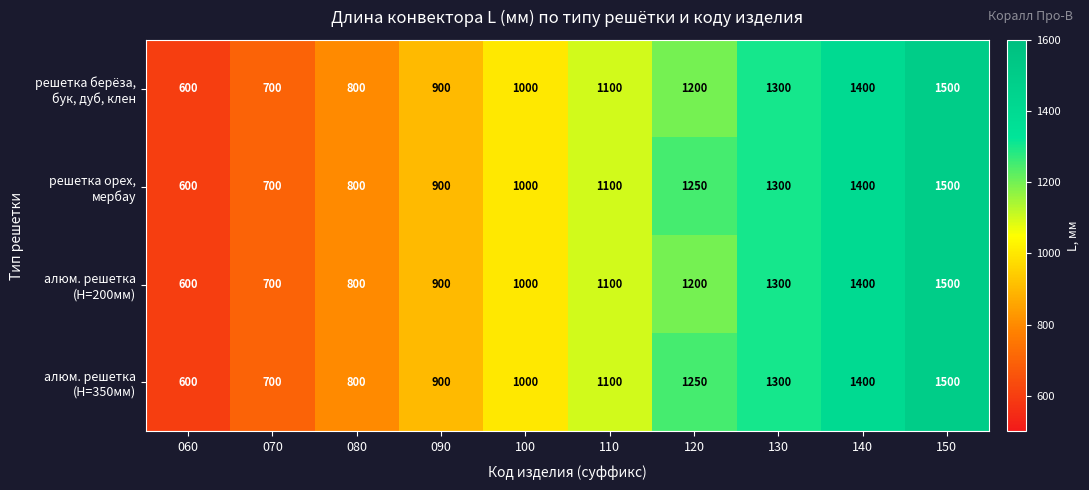

What is the smallest value displayed?

600